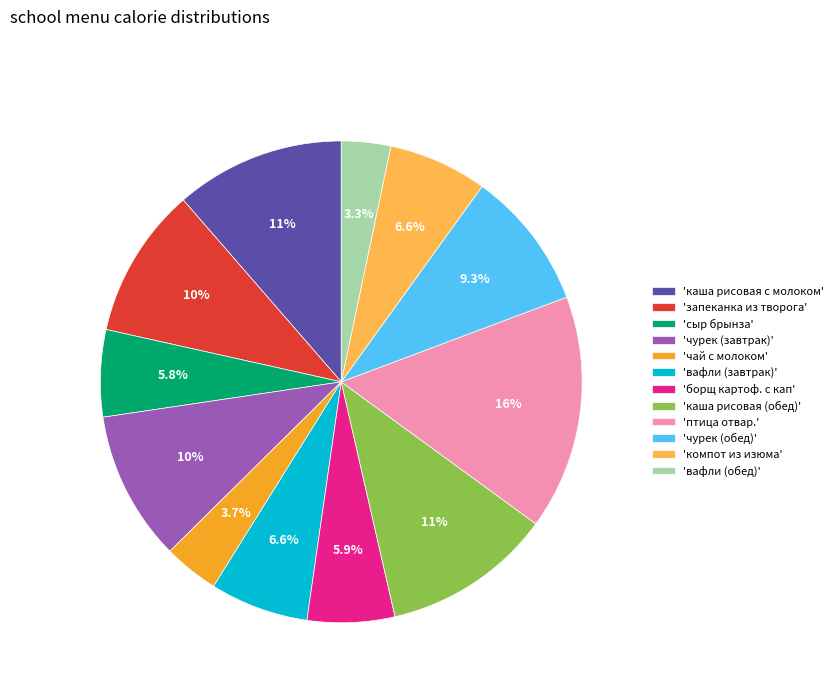

Which has a higher value, 'запеканка из творога' or 'борщ картоф. с кап'?

'запеканка из творога'